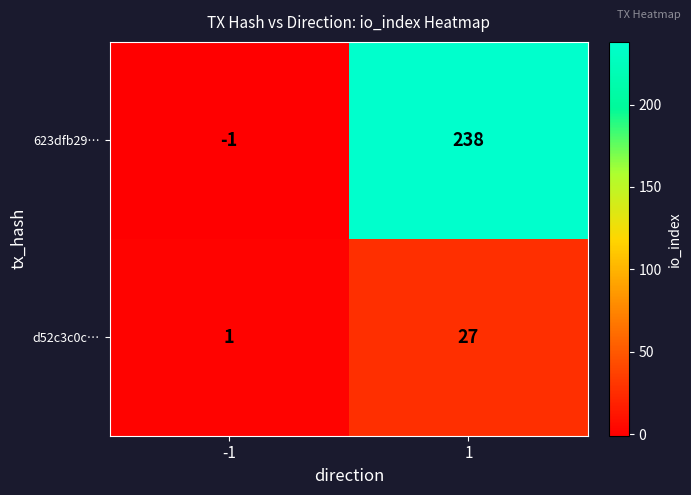

What is the average value of the d52c3c0c… series?

14